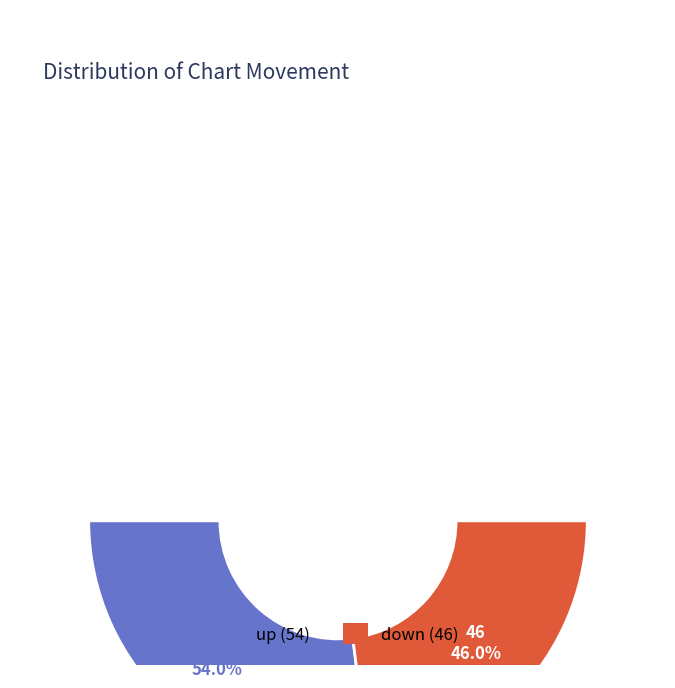

What percentage is the down slice, to the nearest percent?

46%